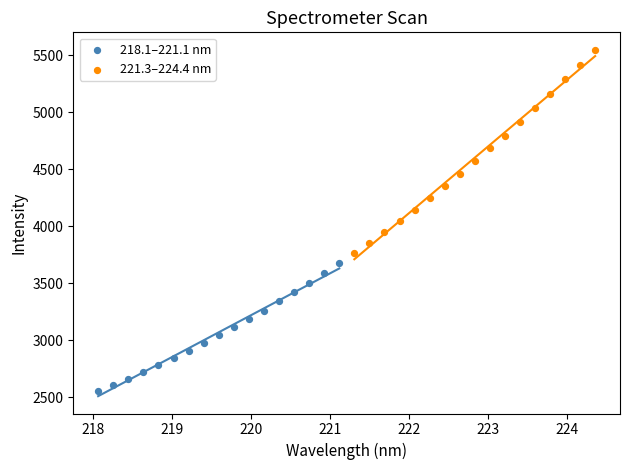

What are all the series names shown in the legend?

218.1–221.1 nm, 221.3–224.4 nm